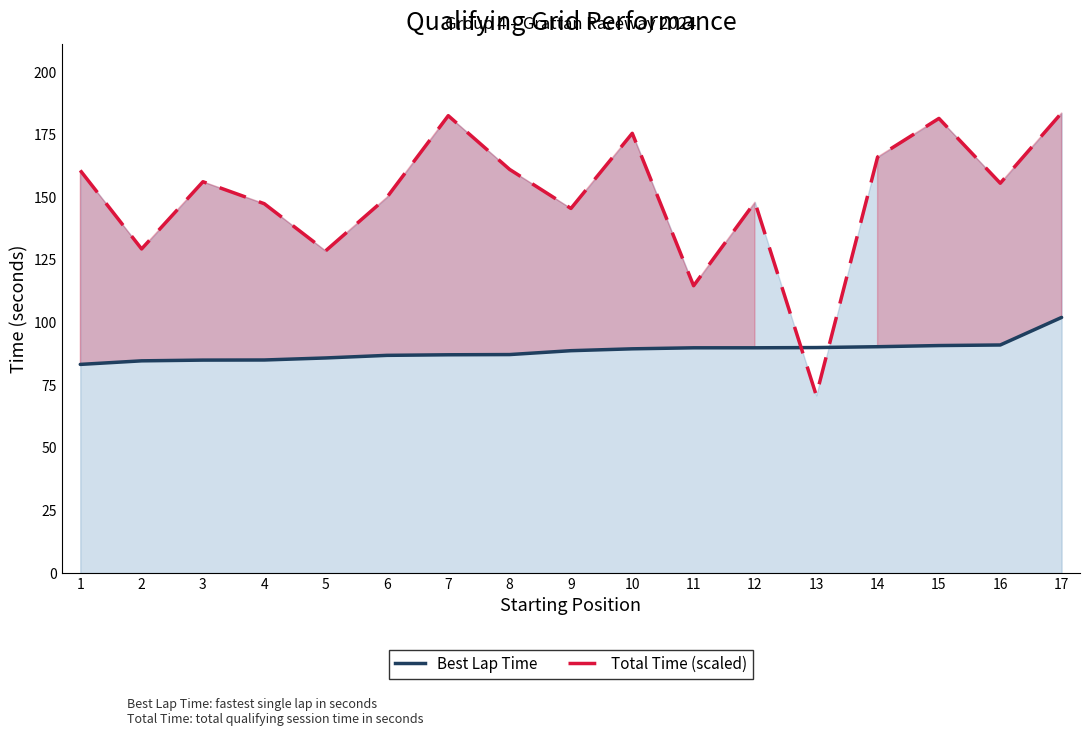

Reading left to right, what are all the values shown in this chart?

Best Lap Time: 1=83.3	2=84.7	3=85.0	4=85.1	5=85.9	6=86.9	7=87.1	8=87.2	9=88.8	10=89.5	11=89.9	12=89.9	13=90.0	14=90.4	15=90.8	16=91.1	17=102.1
Total Time (scaled): 1=160.7	2=129.4	3=156.2	4=147.5	5=128.6	6=150.0	7=182.6	8=161.2	9=145.6	10=175.6	11=114.7	12=148.1	13=70.9	14=166.1	15=181.5	16=155.6	17=183.7